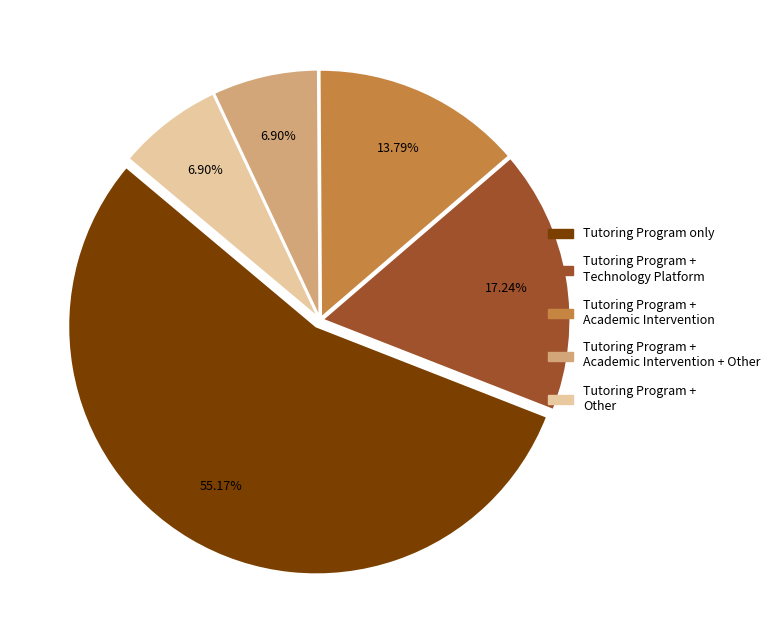

Does any single category account for the majority?

Yes